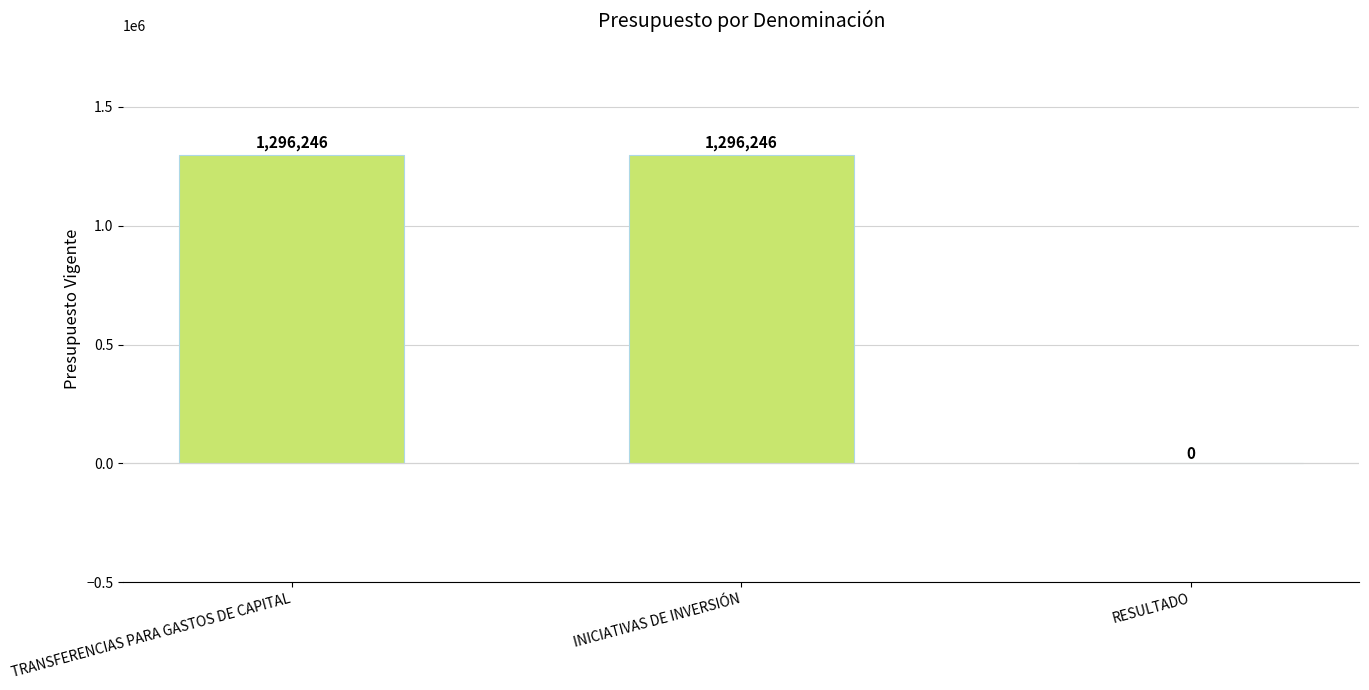

What is the greatest value displayed?

1296246